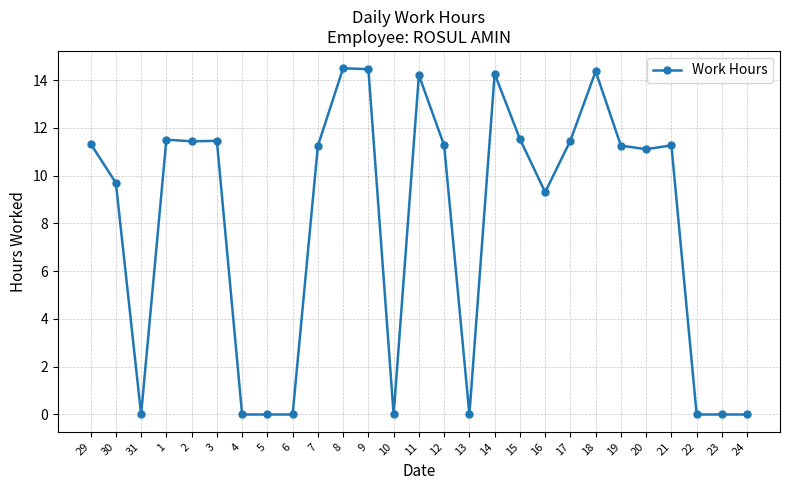

The chart shows a value of -6.2 at 4. True or false?

False